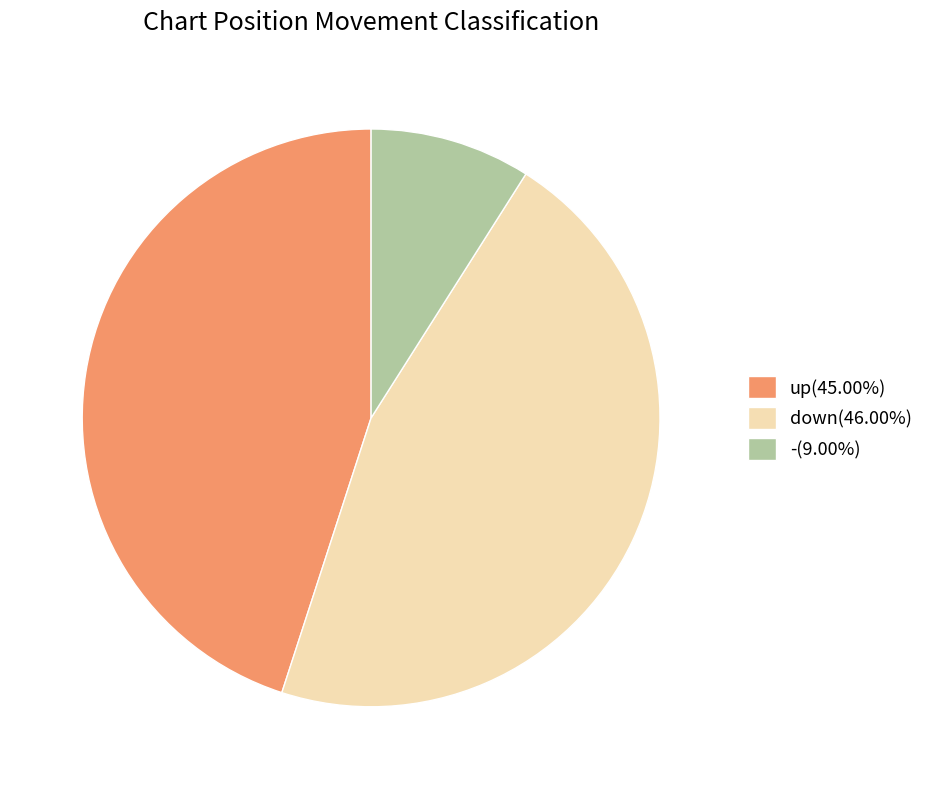

Combined, do down(46.00%) and up(45.00%) account for over 50%?

Yes